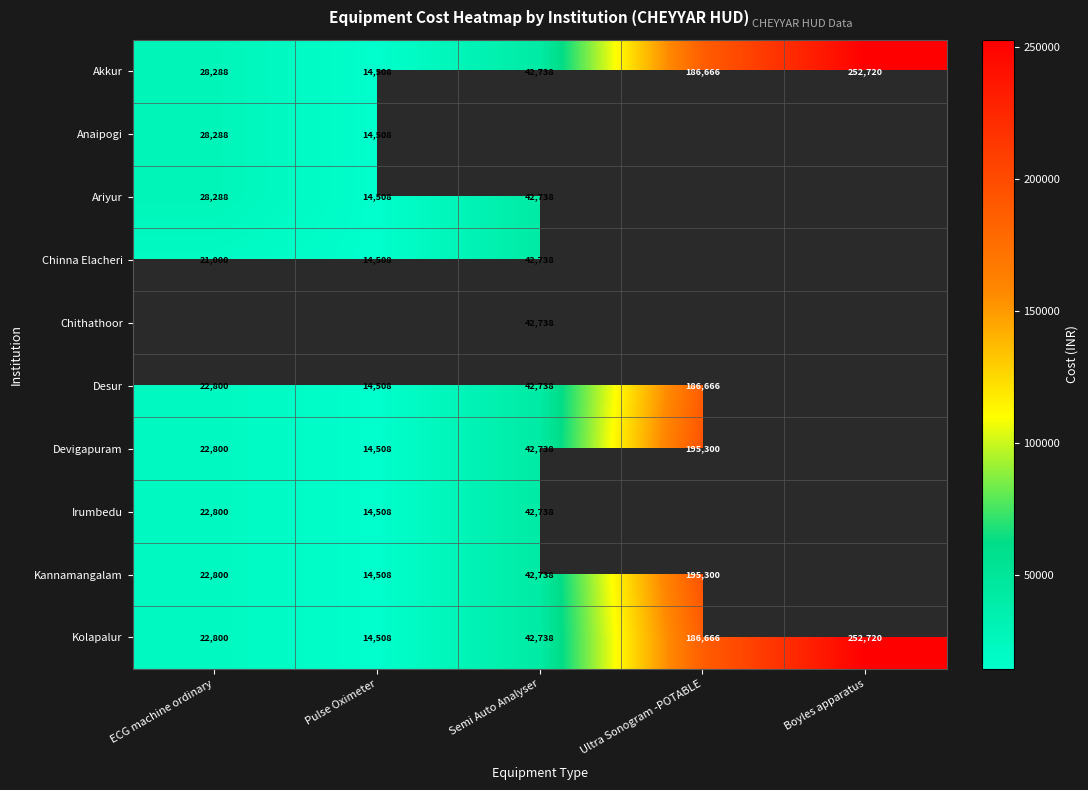

What is the difference between the second highest and second lowest values in the Kolapalur series?

163866